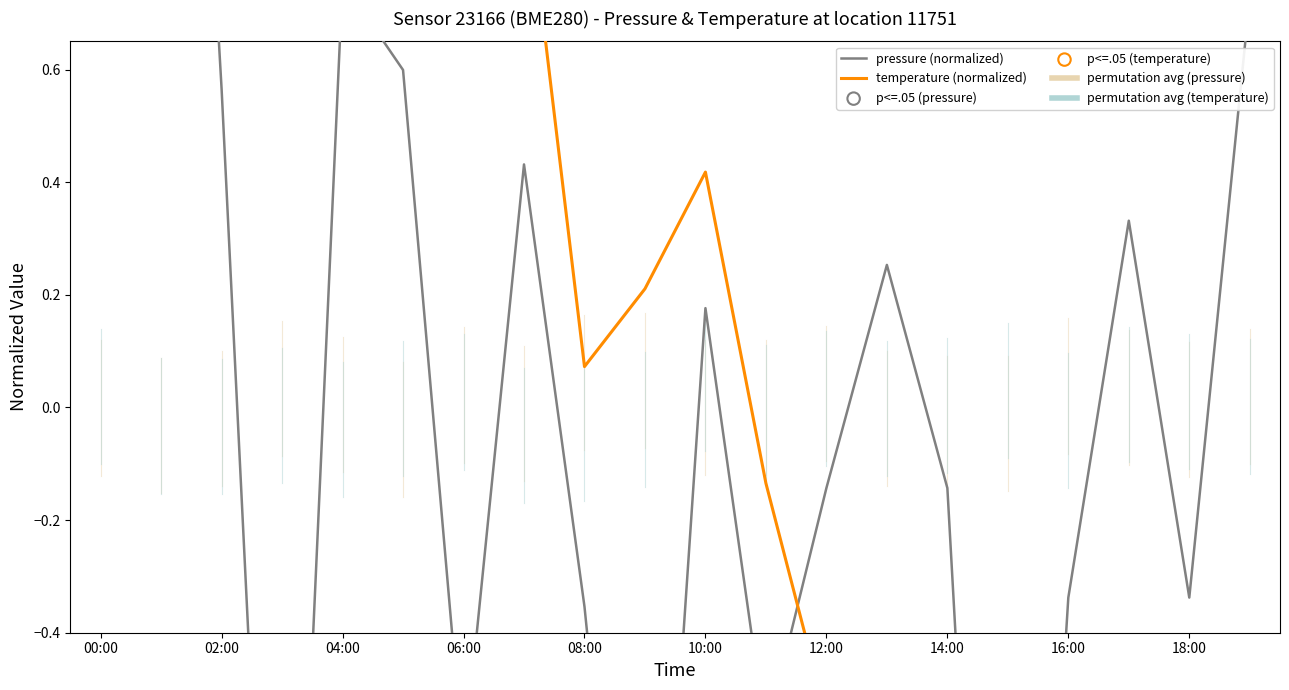

Which series has the largest total across all categories?

temperature (normalized)